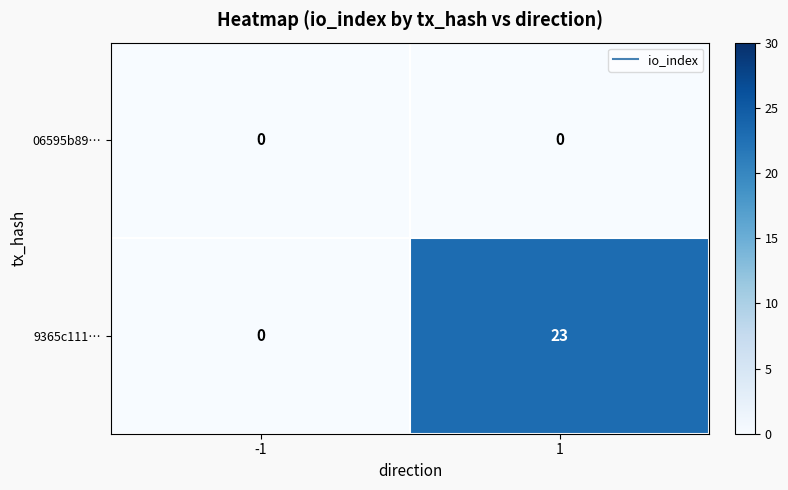

True or false: 06595b89… has a value of 0 at 1.

True